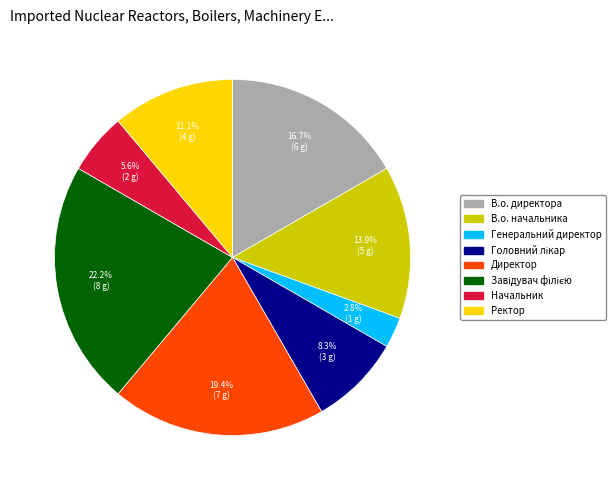

Do В.о. директора and В.о. начальника together represent more than half of the pie?

No